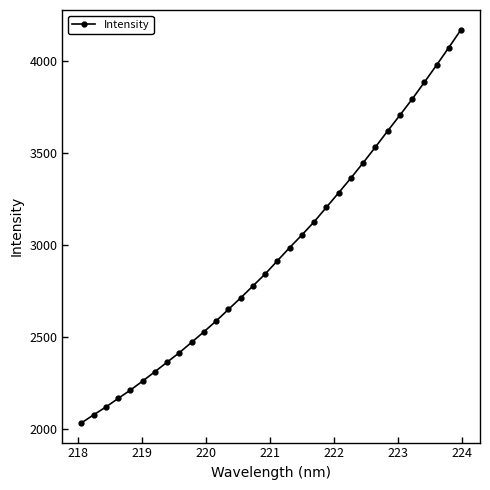

What is the maximum value shown in the chart?

4170.2